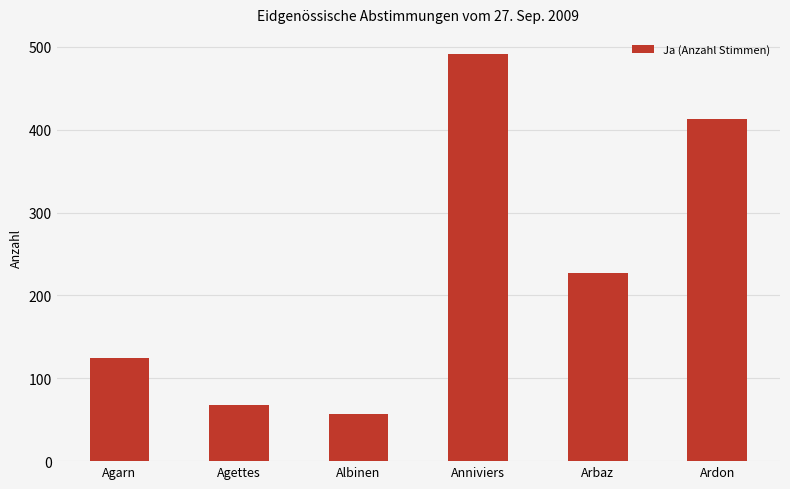

True or false: the data shows 91 at Albinen.

False